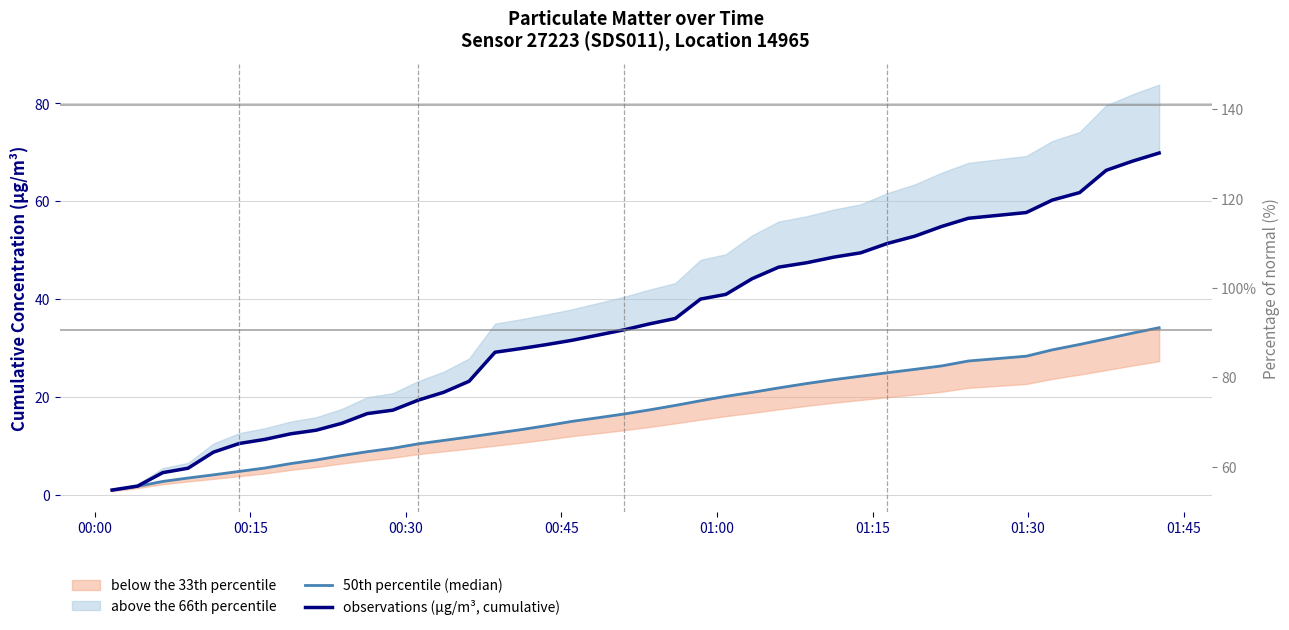

What is the difference between the maximum and minimum values in the observations (µg/m³, cumulative) series?

68.8